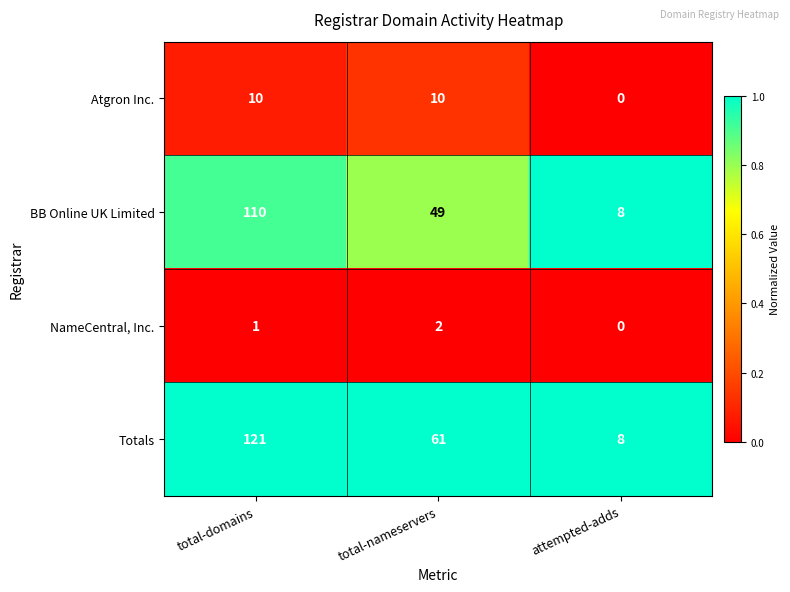

At which category does the chart reach its peak across all series?

total-domains